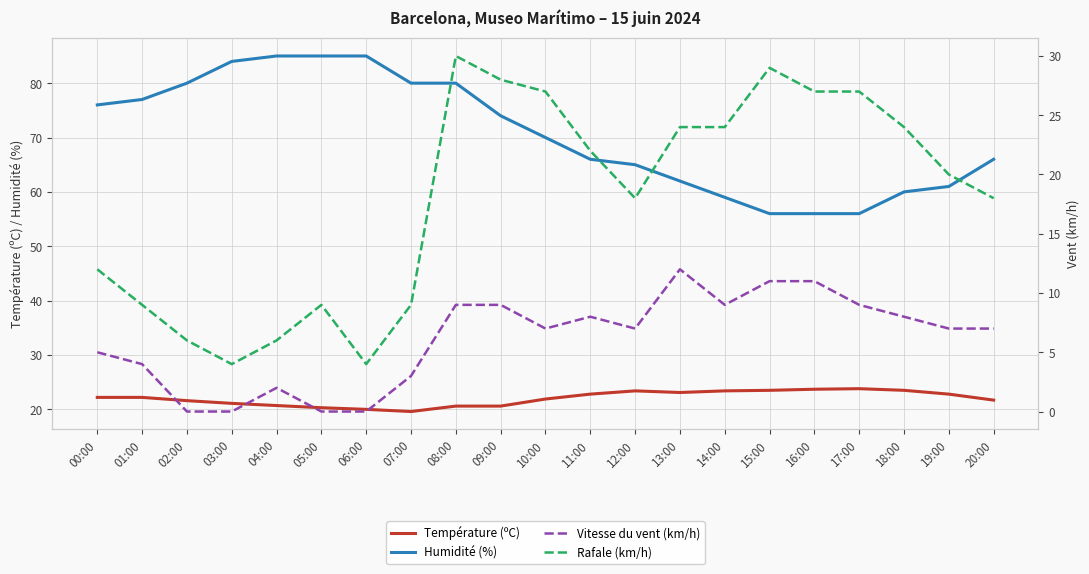

What is the label of the 10th point from the left?

09:00